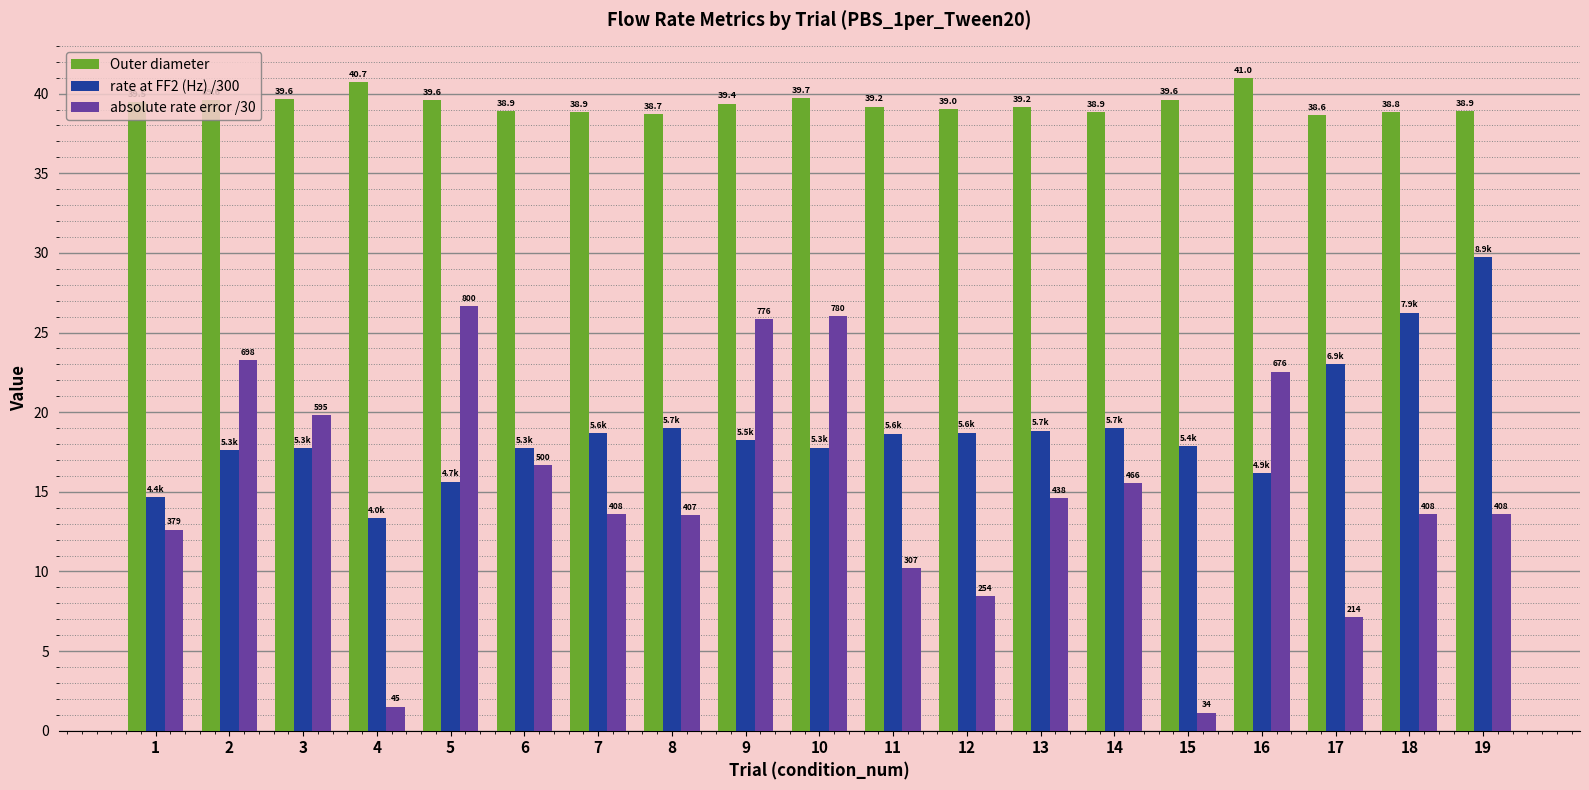

Is it true that absolute rate error /30 equals 3.1 at 19?

False